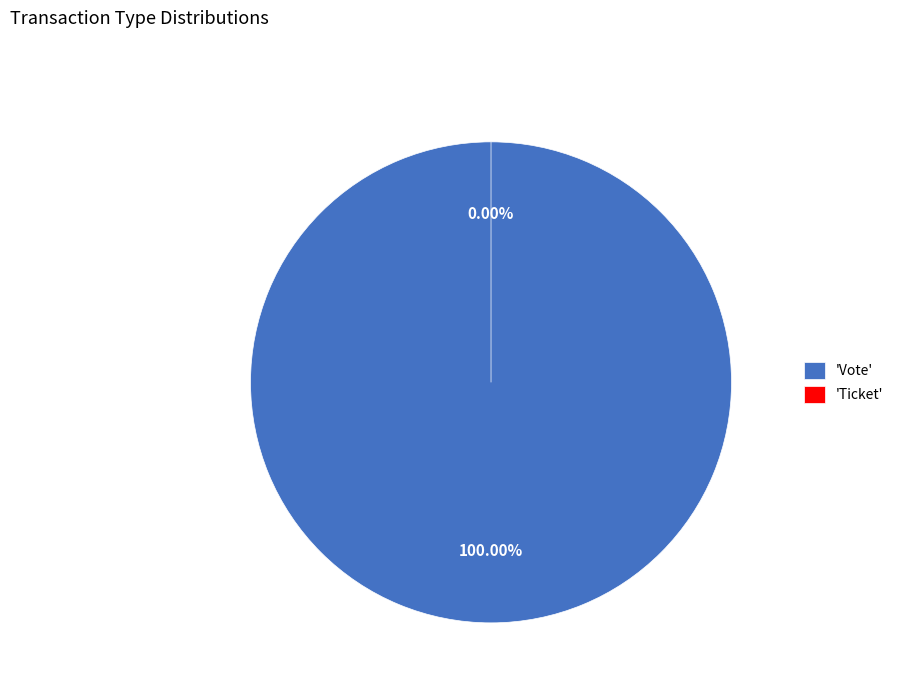

Does Vote account for over 50% of the chart?

Yes